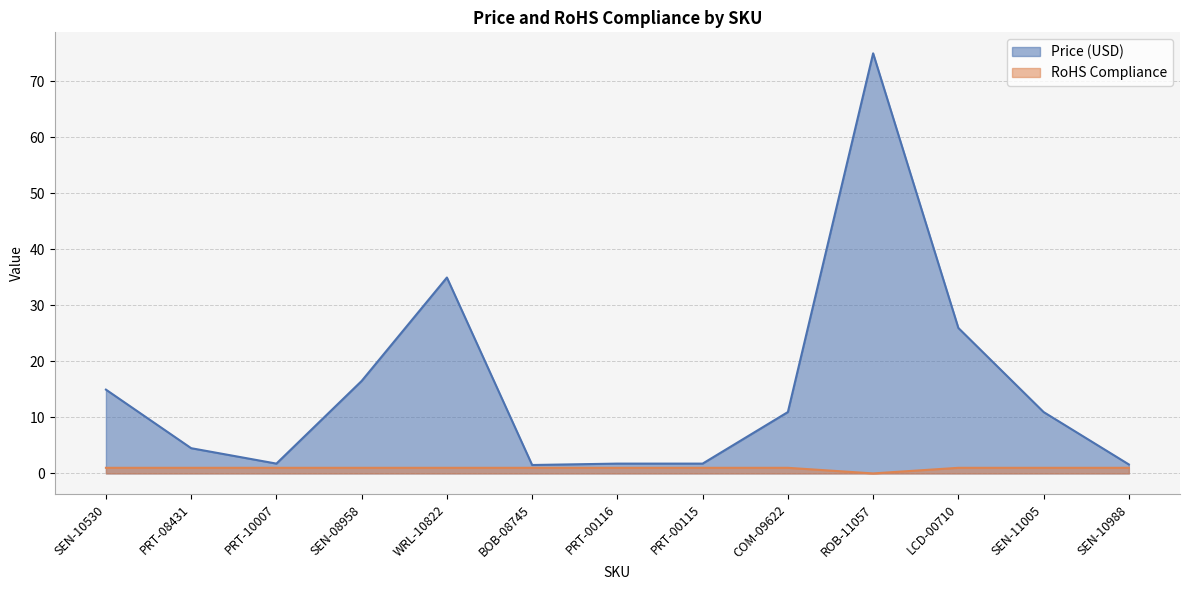

Reading left to right, transcribe all the data shown in this chart.

Price (USD): 14.9	4.5	1.8	16.5	35.0	1.5	1.8	1.8	10.9	75.0	25.9	10.9	1.6
RoHS Compliance: 1.0	1.0	1.0	1.0	1.0	1.0	1.0	1.0	1.0	0.0	1.0	1.0	1.0